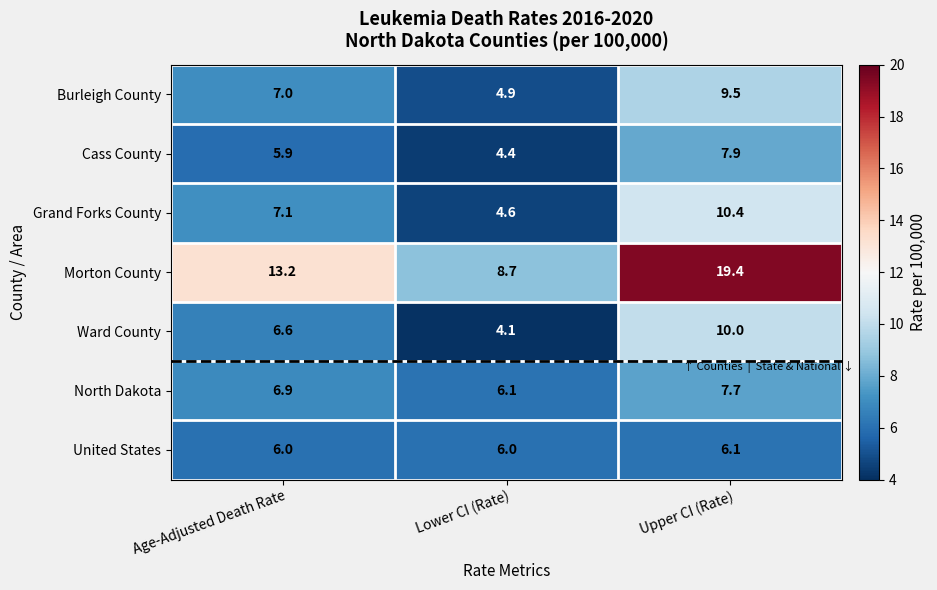

At how many categories does at least one series exceed 4?

3